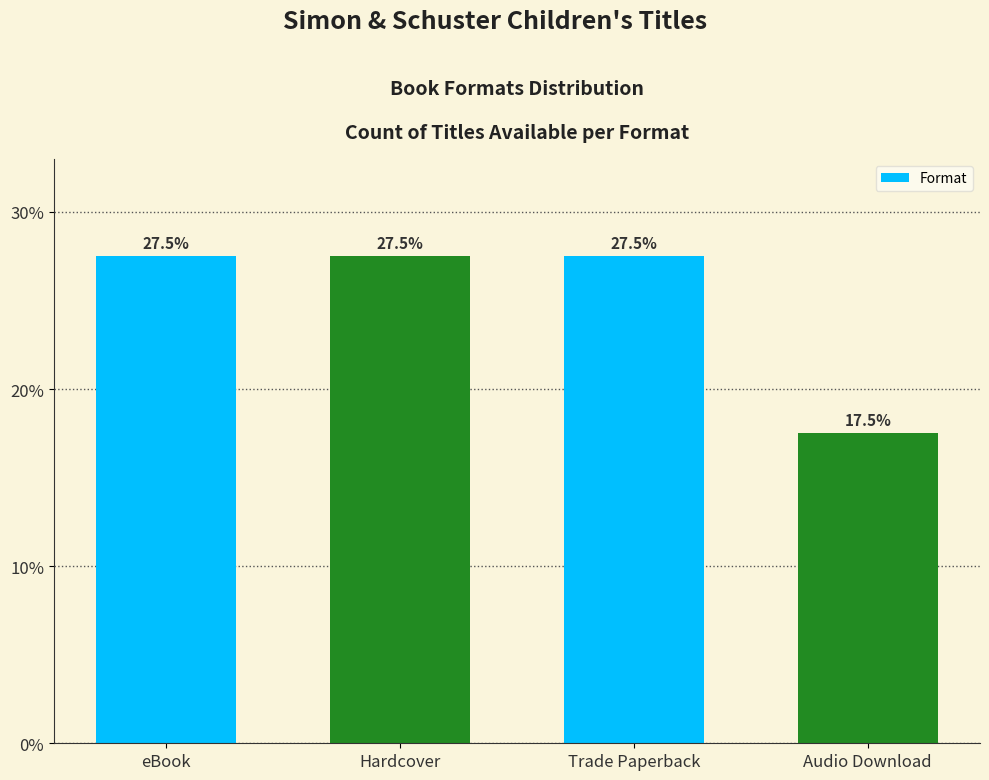

True or false: the data shows 27.5 at Trade Paperback.

True